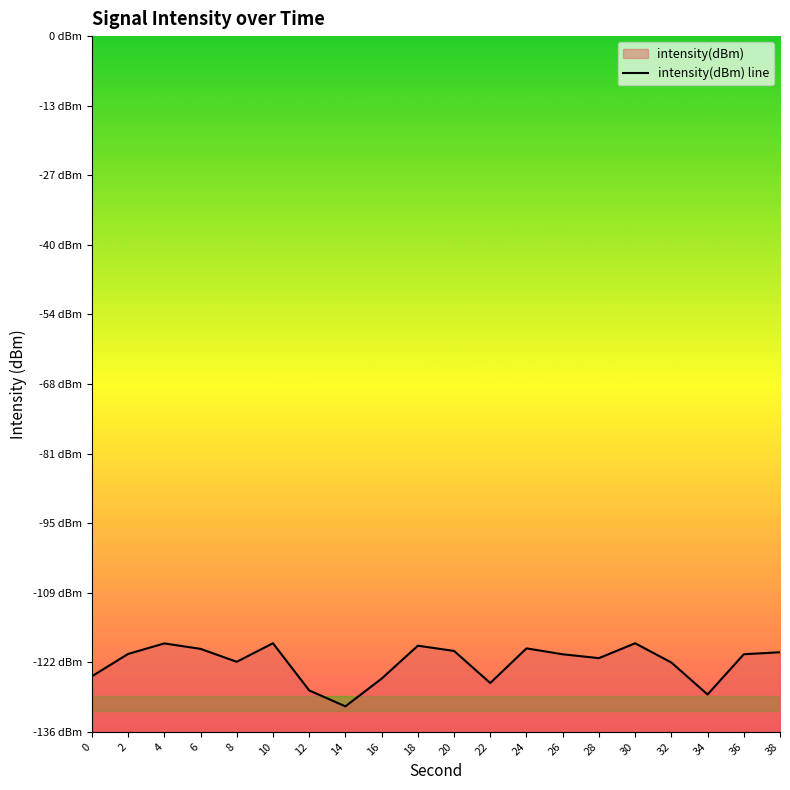

Which category has the highest value across all series?

10